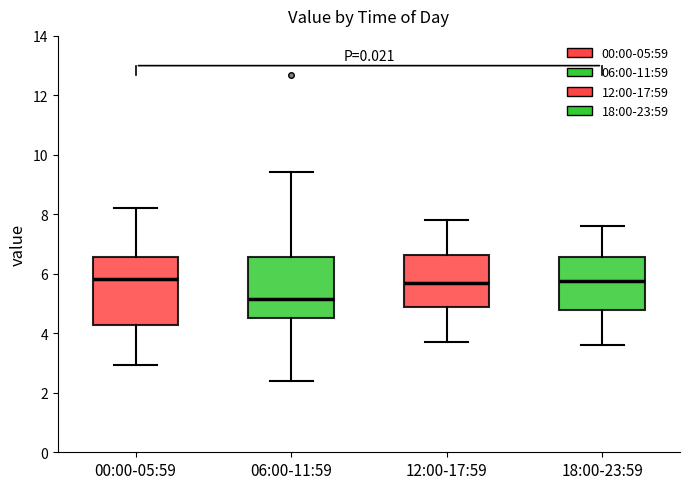

Where does the lower whisker of the box for 12:00-17:59 end on the y-axis? The values are not printed on the chart, so give them approximately, as read against the axis.

3.8